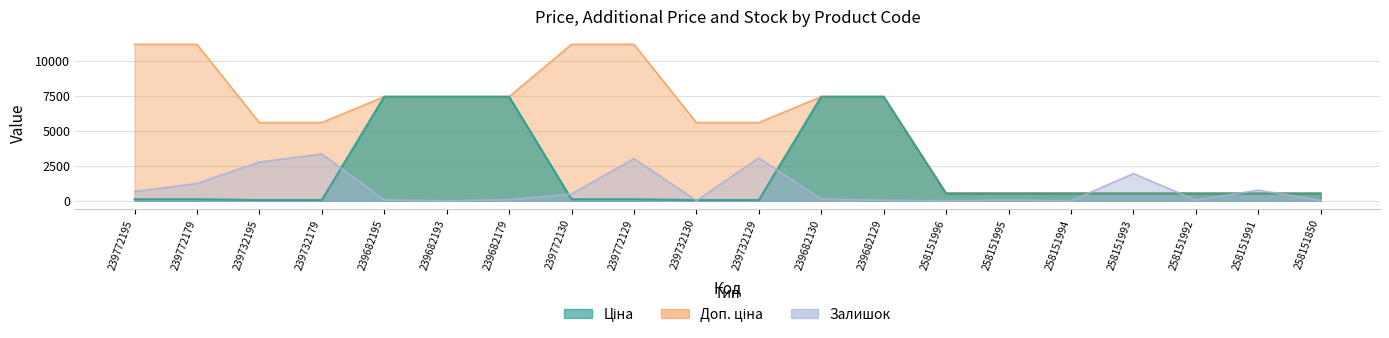

Reading left to right, extract all data points from this chart.

Ціна: 111.7	111.7	55.9	55.9	7436.2	7436.2	7436.2	111.7	111.7	55.9	55.9	7436.2	7436.2	515.8	515.8	515.8	515.8	515.8	515.8	515.8
Доп. ціна: 11169.0	11169.0	5585.0	5585.0	7436.2	7436.2	7436.2	11169.0	11169.0	5585.0	5585.0	7436.2	7436.2	571.0	571.0	571.0	571.0	571.0	571.0	571.0
Залишок: 660.2	1237.9	2764.7	3346.6	66.0	0.0	82.5	486.9	3012.3	8.3	3061.8	123.8	41.3	0.0	57.8	0.0	1939.4	53.6	759.3	37.1